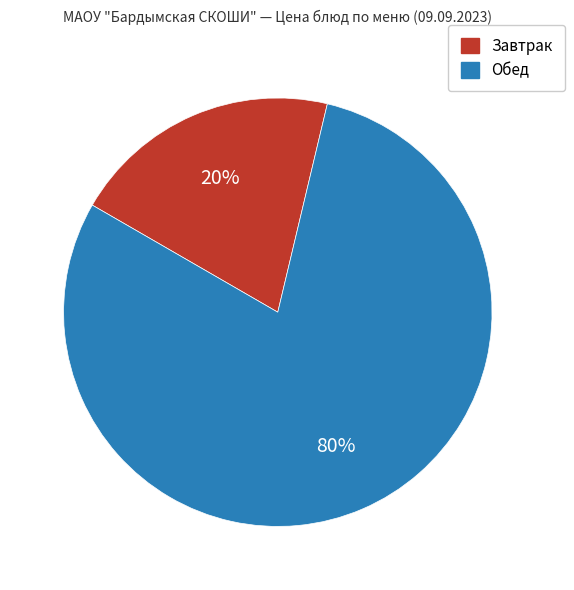

To the nearest percent, what is the average slice percentage?

50%